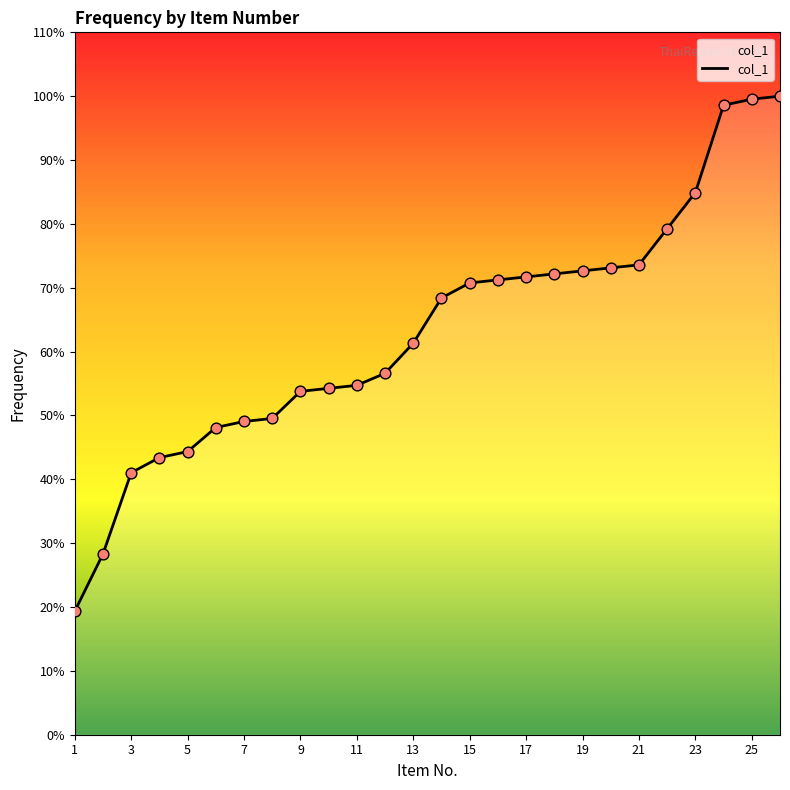

What is the minimum value shown in the chart?

19.3